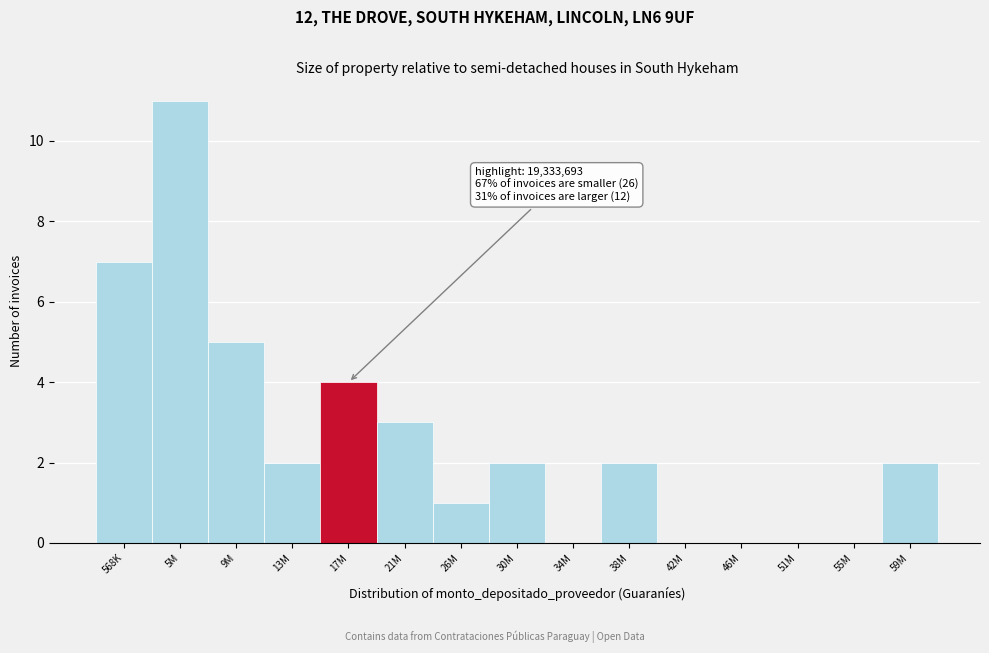

Reading left to right, list all the values displayed in this chart.

568K=7	5M=11	9M=5	13M=2	17M=4	21M=3	26M=1	30M=2	34M=0	38M=2	42M=0	46M=0	51M=0	55M=0	59M=2